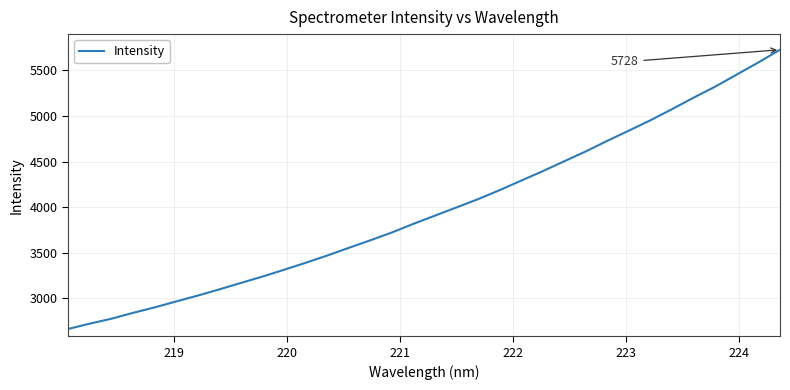

What is the maximum value shown in the chart?

5727.7